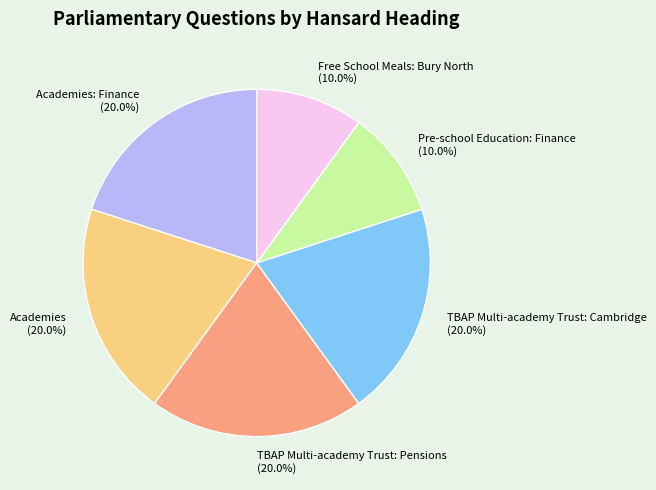

How many segments does this pie chart have?

6